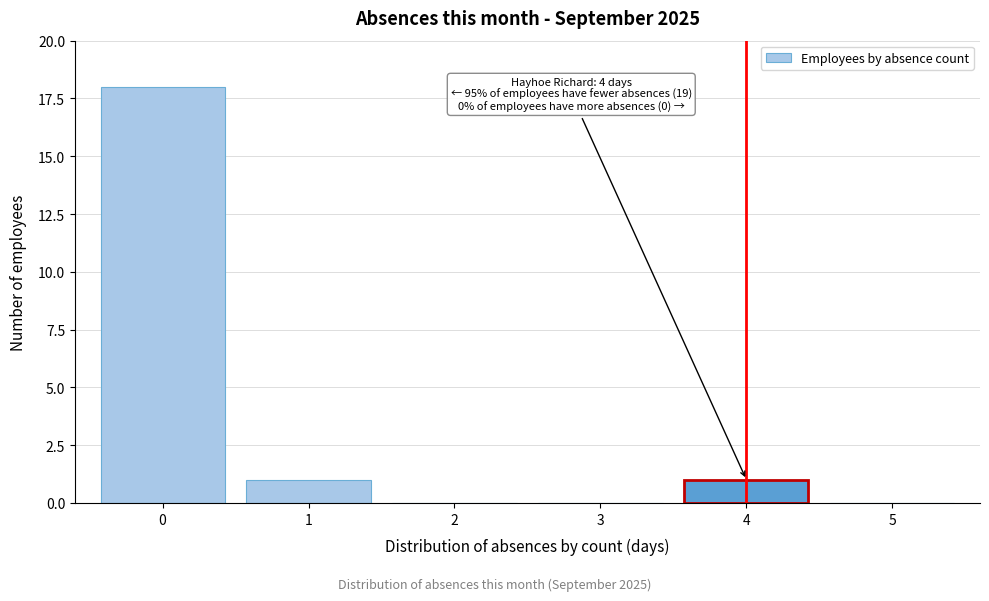

Which range on the x-axis has the tallest bar?

-0.5 to 0.5